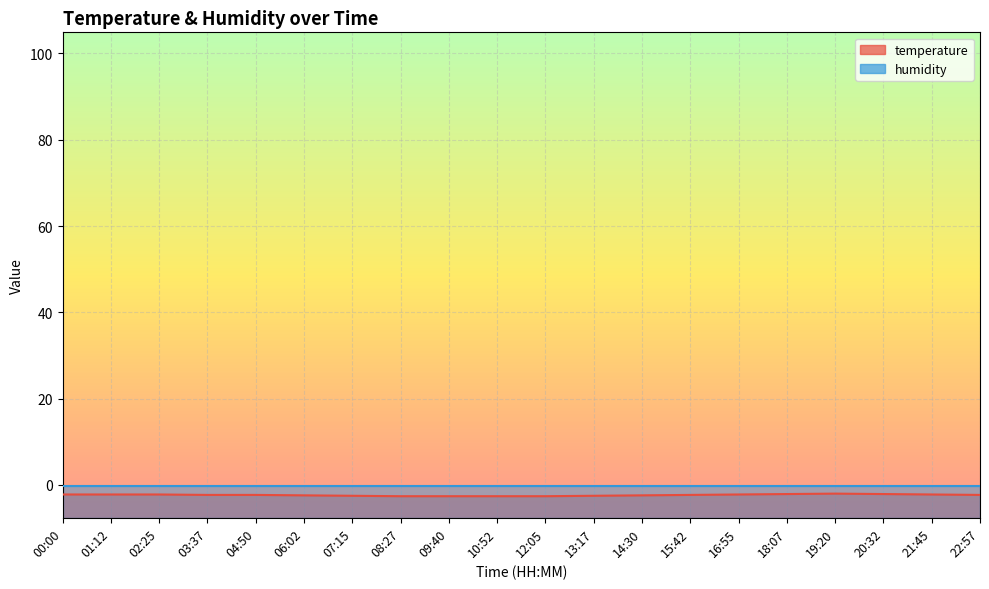

What is the label of the 2nd point from the right?

21:45